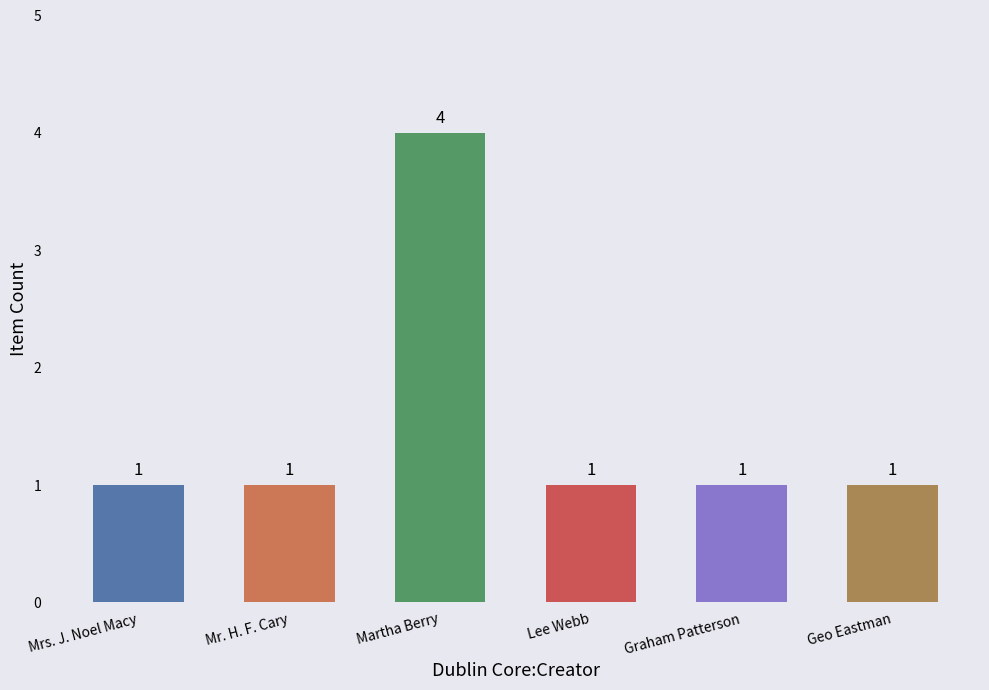

What is the average value?

2